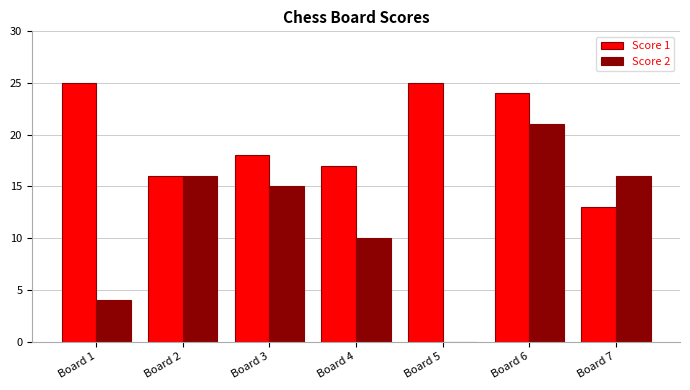

What value does the Score 1 series have at Board 1, to the nearest 5?

25